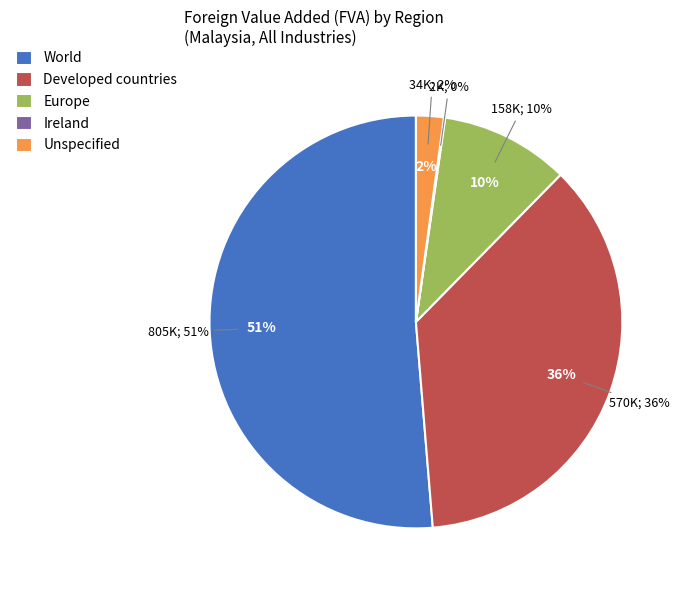

To the nearest percent, what percentage of the pie is Unspecified?

2%